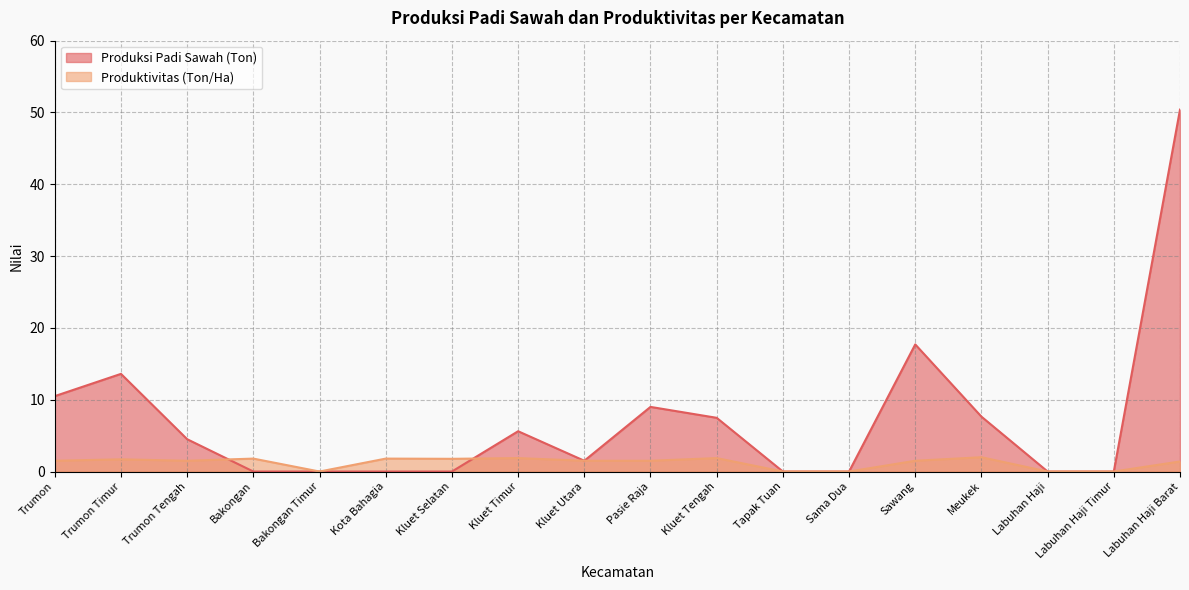

True or false: Produktivitas (Ton/Ha) has a value of 0.0 at Bakongan Timur.

True